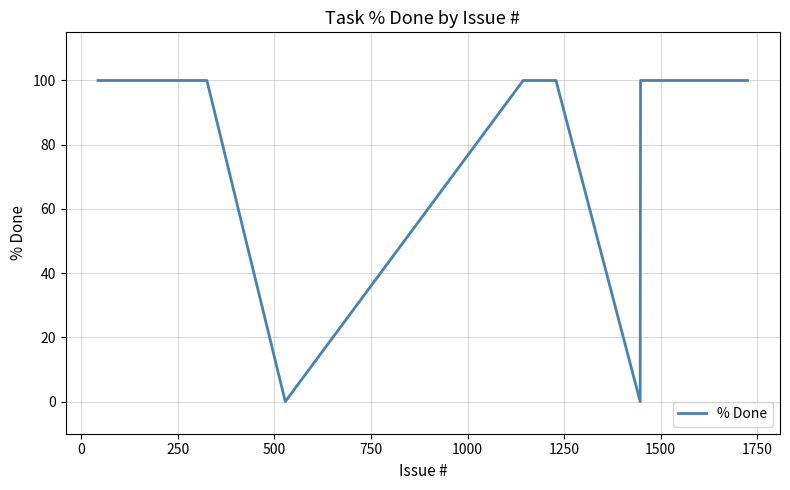

What is the difference between the maximum and minimum values?

100